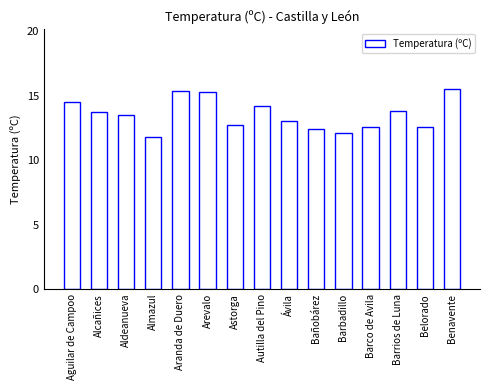

What is the approximate value at Aranda de Duero?

15.4